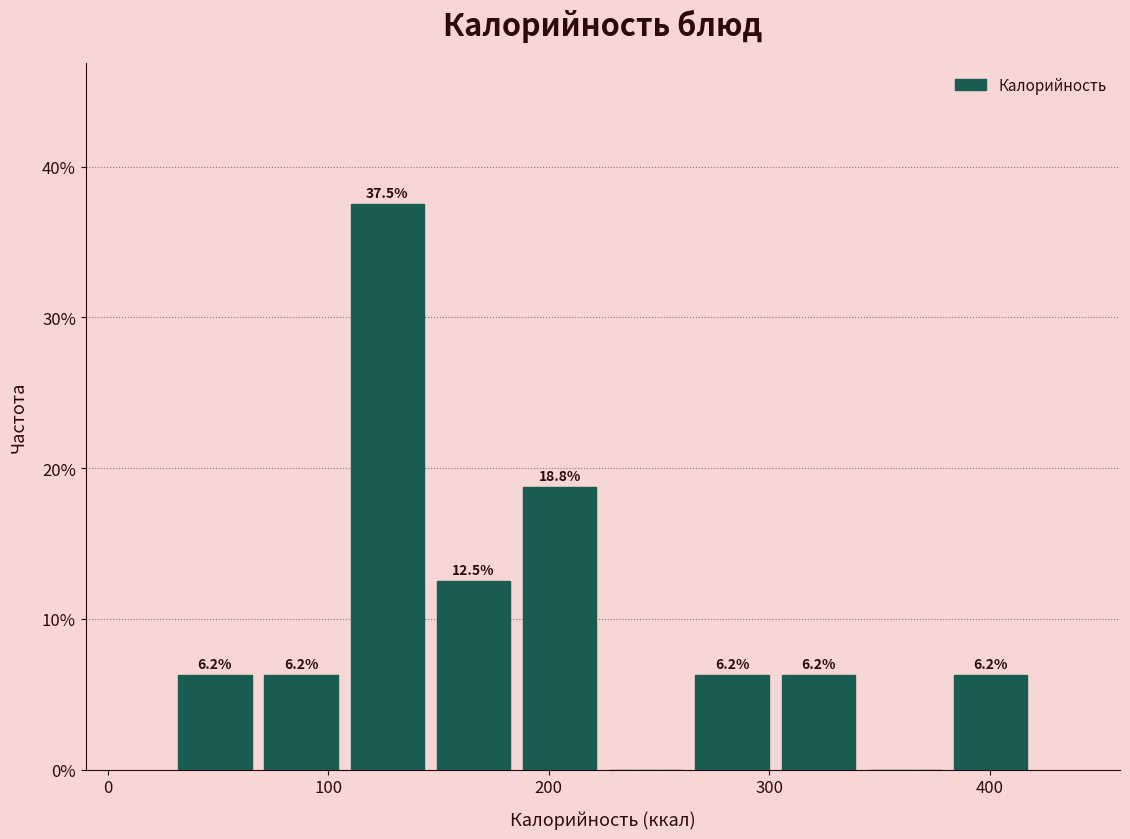

Around what value on the x-axis is the tallest bar? Give the approximate position of its centre, as read against the axis.

130